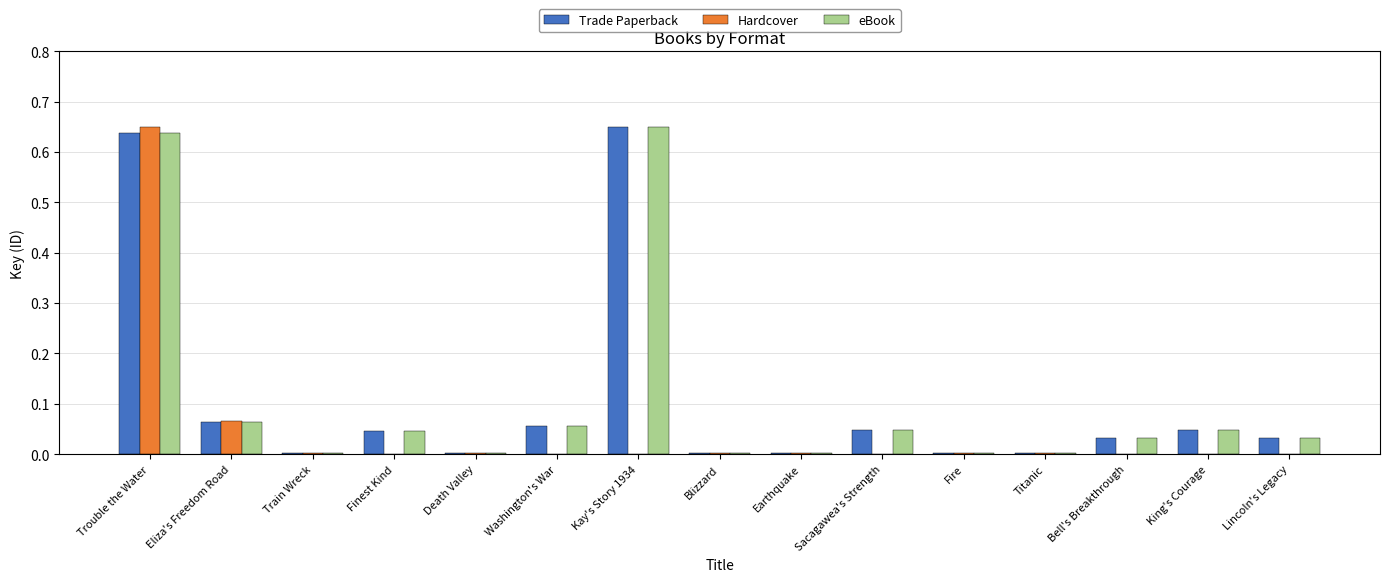

At which category is the sum across all series the highest?

Trouble the Water